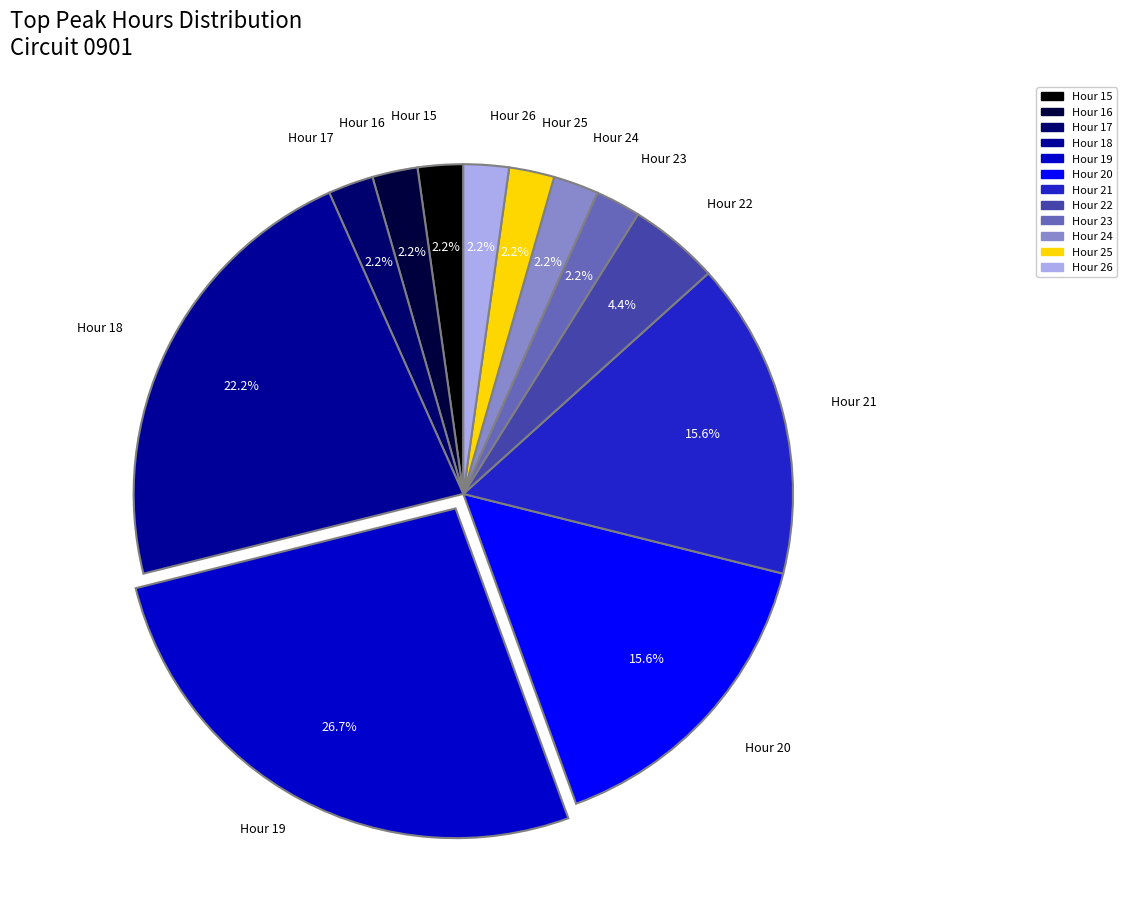

Does any single category account for the majority?

No